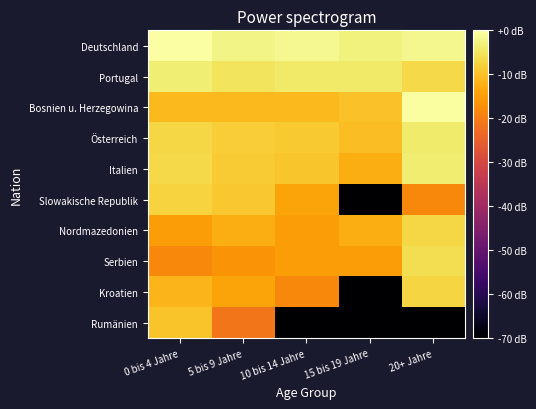

Reading left to right, what are all the values shown in this chart?

Deutschland: 0 bis 4 Jahre=0.0	5 bis 9 Jahre=-2.3	10 bis 14 Jahre=-1.4	15 bis 19 Jahre=-2.8	20+ Jahre=-1.8
Portugal: 0 bis 4 Jahre=-3.3	5 bis 9 Jahre=-5.1	10 bis 14 Jahre=-4.1	15 bis 19 Jahre=-4.3	20+ Jahre=-6.6
Bosnien u. Herzegowina: 0 bis 4 Jahre=-11.2	5 bis 9 Jahre=-11.2	10 bis 14 Jahre=-11.2	15 bis 19 Jahre=-10.1	20+ Jahre=-0.3
Österreich: 0 bis 4 Jahre=-6.9	5 bis 9 Jahre=-8.4	10 bis 14 Jahre=-8.9	15 bis 19 Jahre=-10.4	20+ Jahre=-3.9
Italien: 0 bis 4 Jahre=-6.6	5 bis 9 Jahre=-8.7	10 bis 14 Jahre=-9.4	15 bis 19 Jahre=-12.8	20+ Jahre=-3.7
Slowakische Republik: 0 bis 4 Jahre=-7.6	5 bis 9 Jahre=-9.2	10 bis 14 Jahre=-14.2	15 bis 19 Jahre=-90.0	20+ Jahre=-18.2
Nordmazedonien: 0 bis 4 Jahre=-15.2	5 bis 9 Jahre=-12.8	10 bis 14 Jahre=-15.2	15 bis 19 Jahre=-12.8	20+ Jahre=-6.9
Serbien: 0 bis 4 Jahre=-18.2	5 bis 9 Jahre=-16.4	10 bis 14 Jahre=-15.2	15 bis 19 Jahre=-15.2	20+ Jahre=-5.8
Kroatien: 0 bis 4 Jahre=-11.7	5 bis 9 Jahre=-14.2	10 bis 14 Jahre=-18.2	15 bis 19 Jahre=-90.0	20+ Jahre=-7.2
Rumänien: 0 bis 4 Jahre=-9.7	5 bis 9 Jahre=-21.2	10 bis 14 Jahre=-90.0	15 bis 19 Jahre=-90.0	20+ Jahre=-90.0